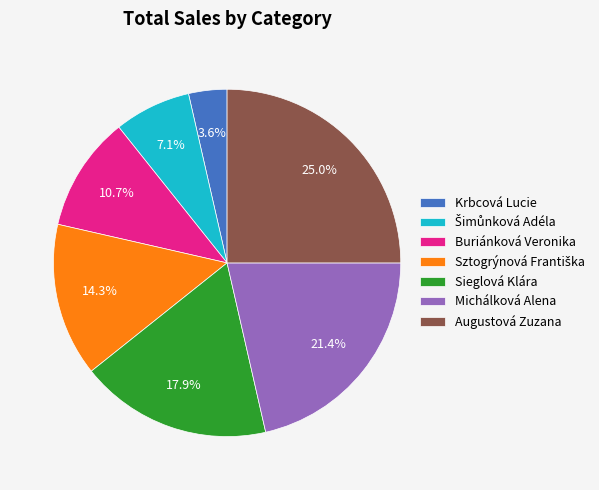

What portion of the pie excludes Michálková Alena?

78.6%